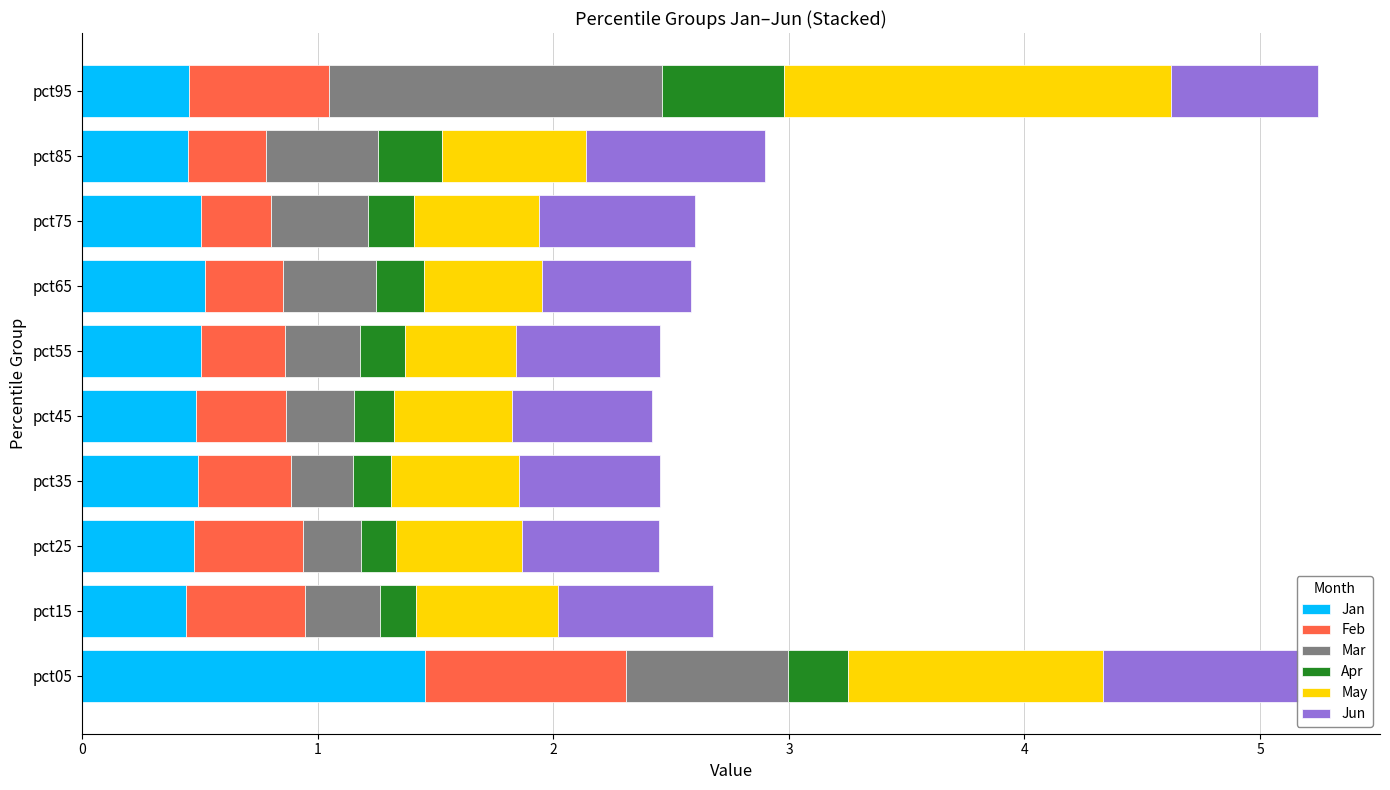

Which series has the widest spread of values?

Mar